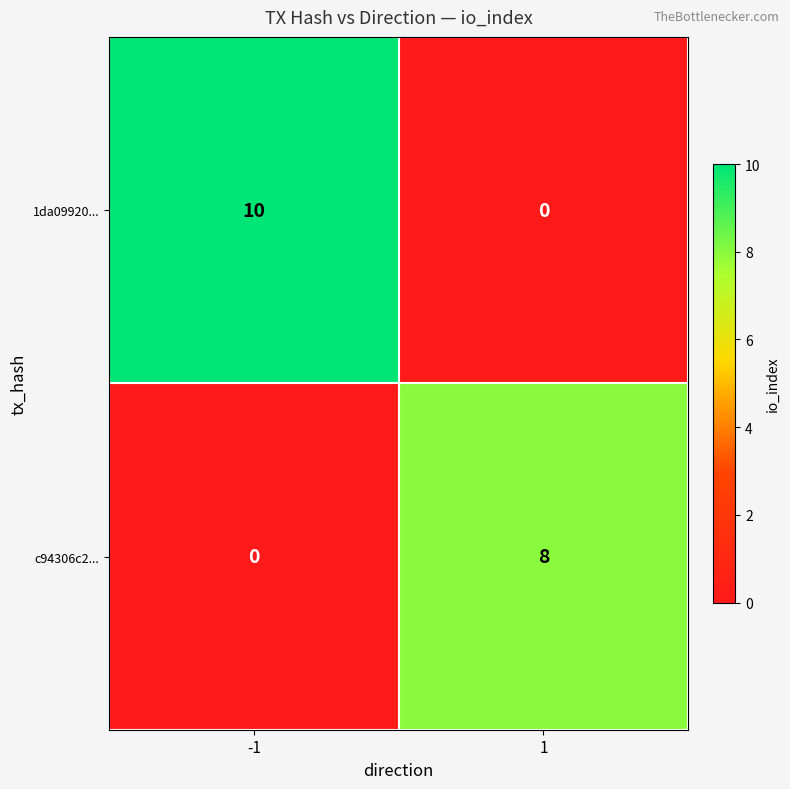

At how many categories does at least one series exceed 2?

2